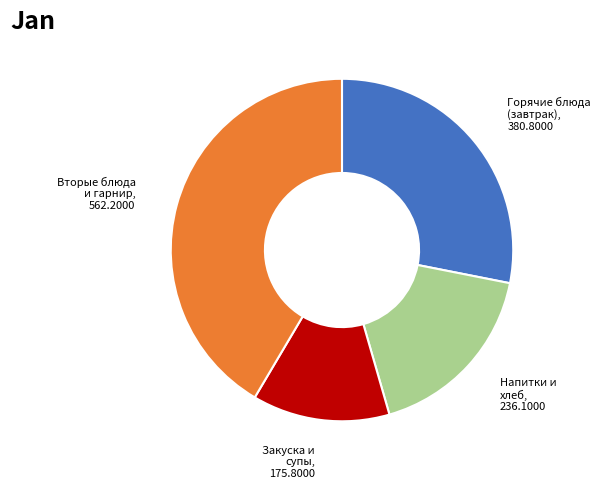

Does any single category account for the majority?

No